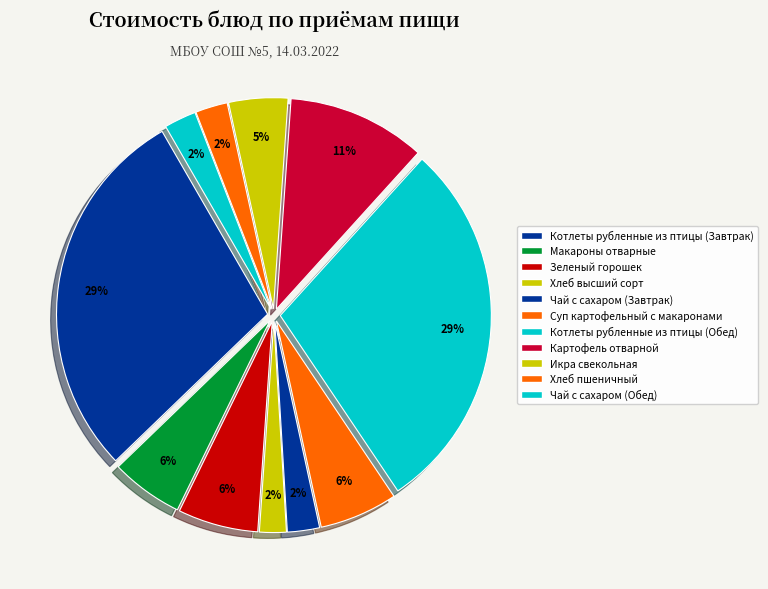

To the nearest percent, what is the difference between the largest and smallest slice percentages?

27%